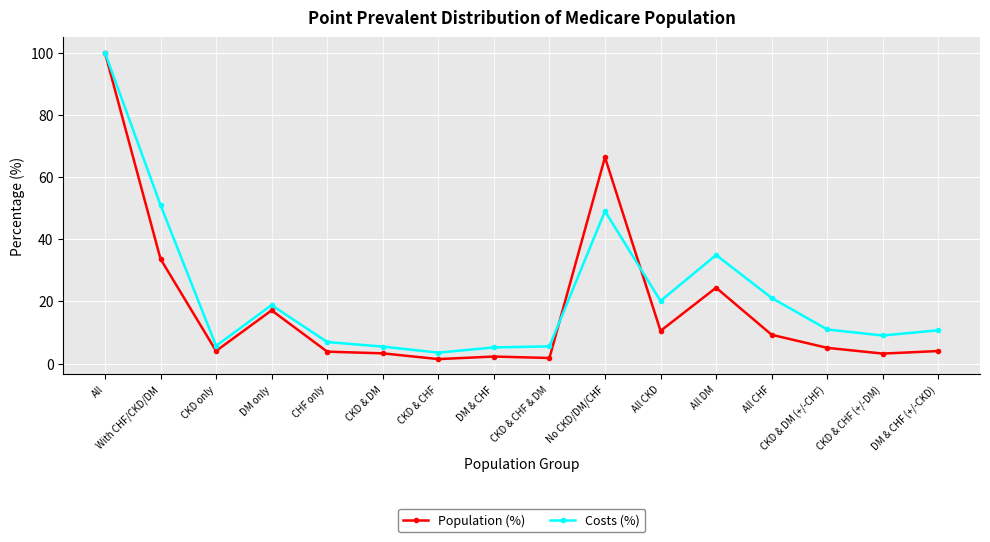

Where does the Population (%) series first go above 5?

All